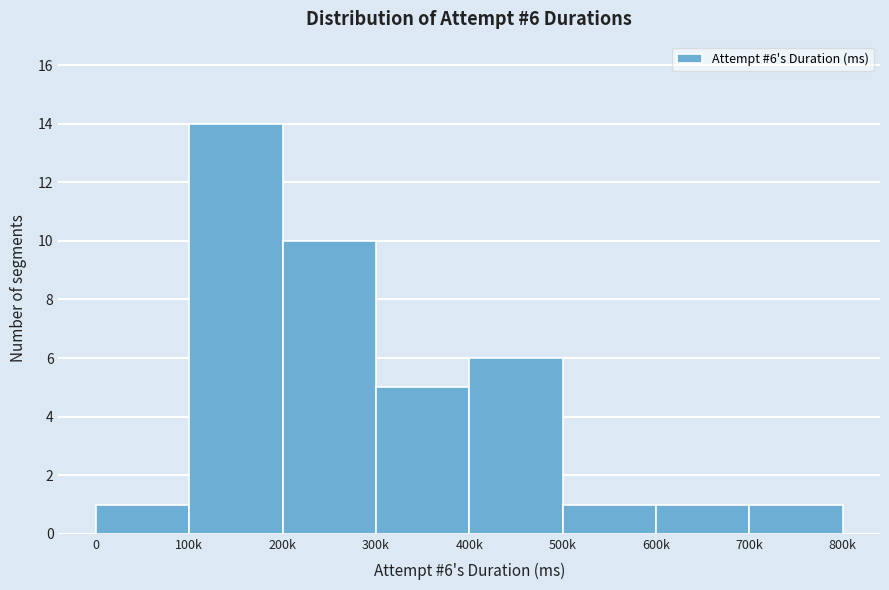

Reading left to right, list all the values displayed in this chart.

1	14	10	5	6	1	1	1